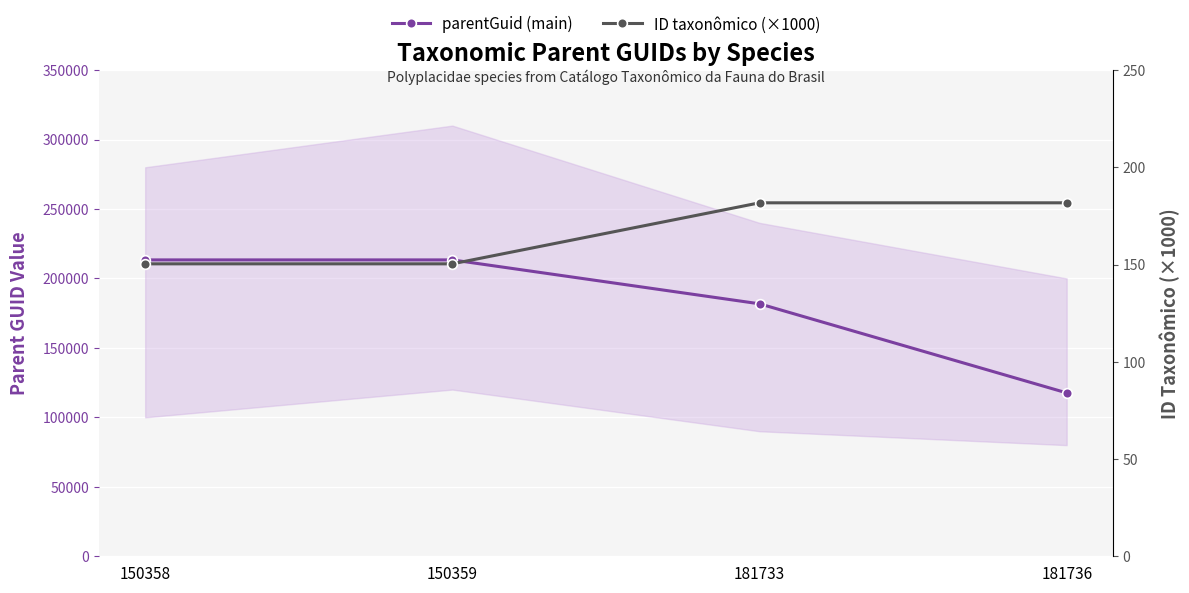

Count the number of categories in the chart.

4